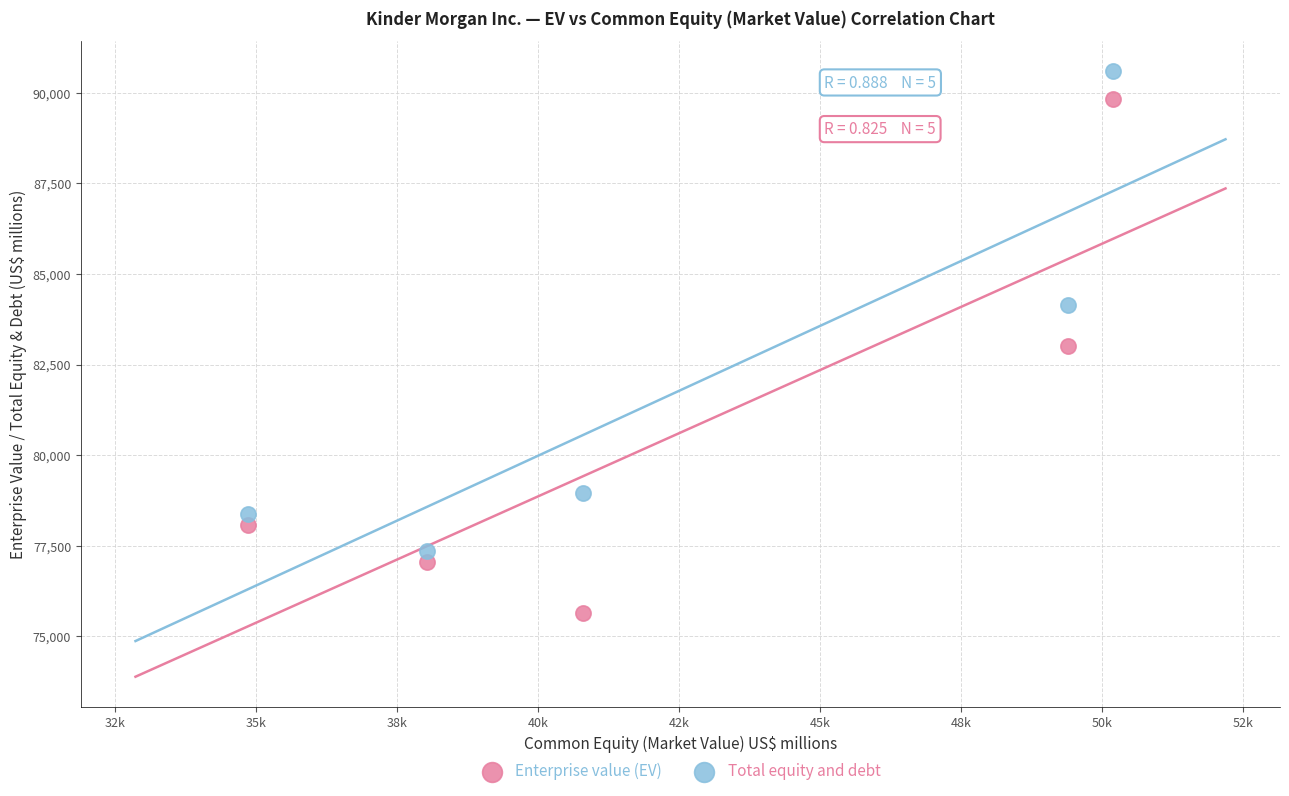

Which series has the largest Y range (max minus min)?

Enterprise value (EV)